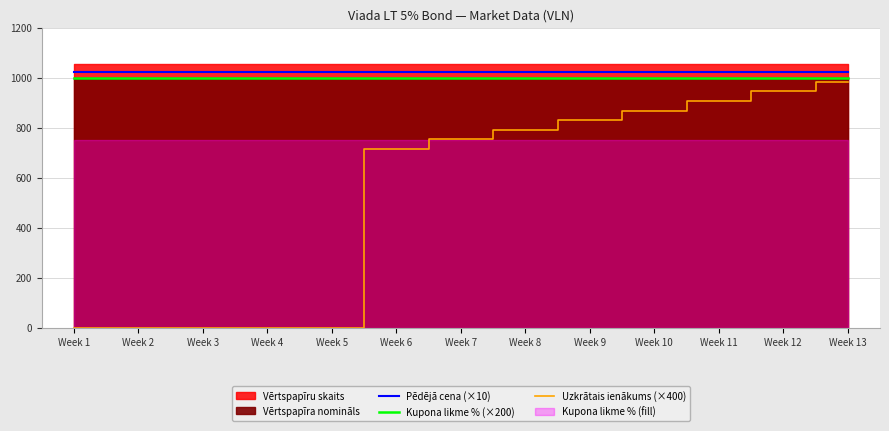

What is the sum of all Kupona likme % (×200) values?

13000.0